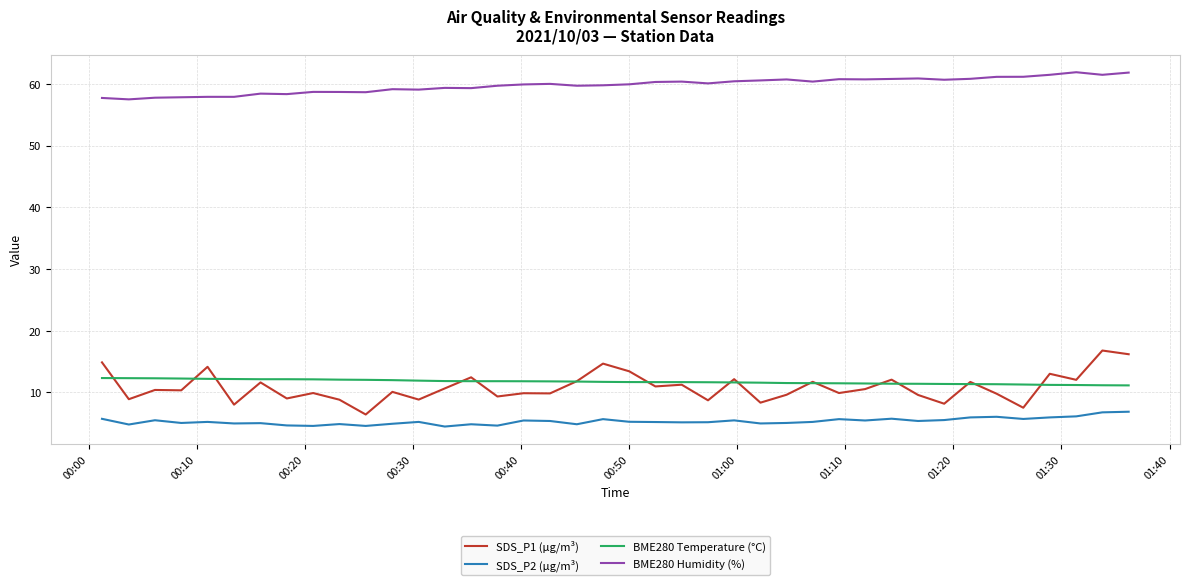

True or false: BME280 Temperature (°C) and BME280 Humidity (%) cross at least once.

False